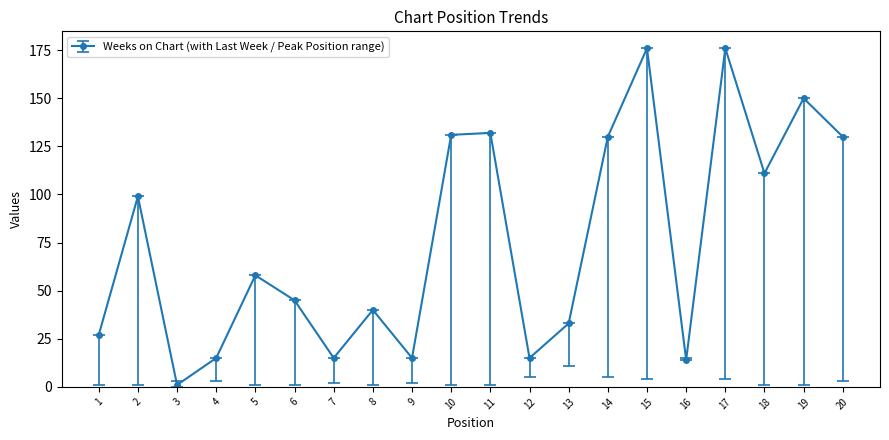

What is the difference between the maximum and minimum values?

175